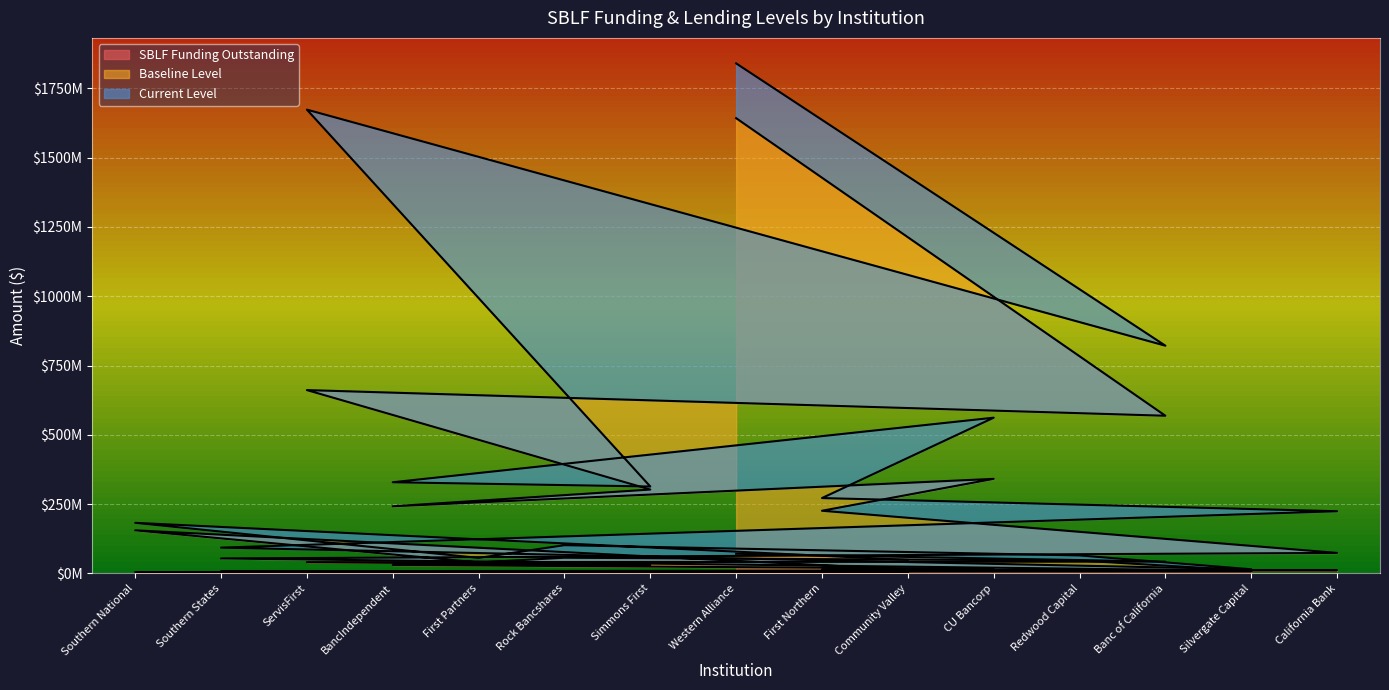

Which has a higher value, California Bank or Banc of California?

Banc of California